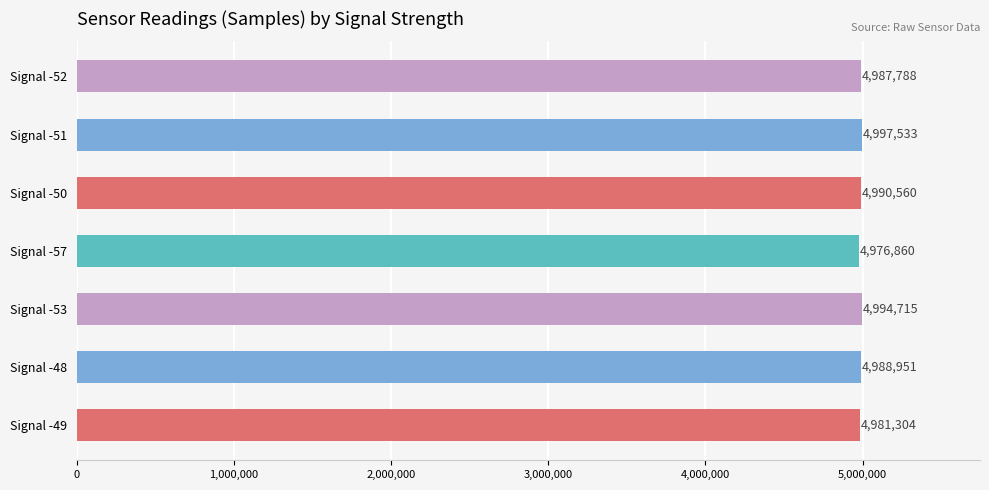

What value does the data have at Signal -48?

4988951